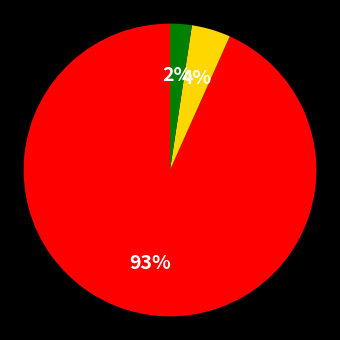

How many segments does this pie chart have?

3